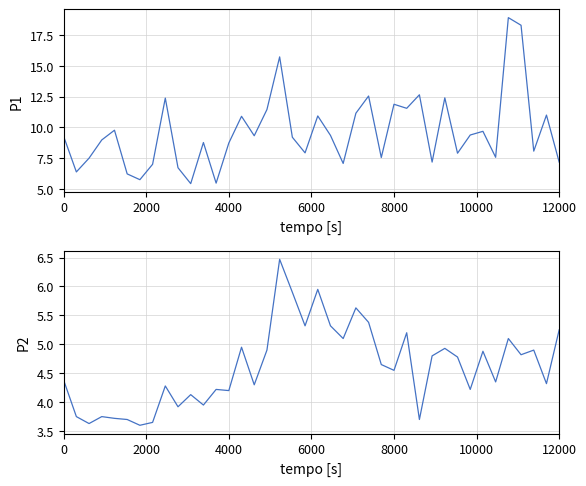

What are all the series names shown in the legend?

P1, P2